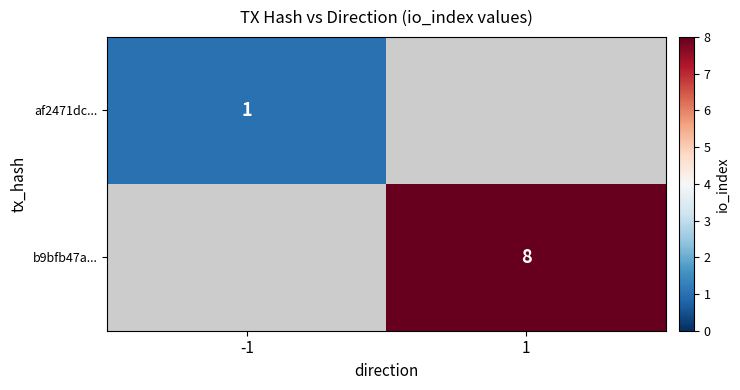

The b9bfb47a... series shows 13 at 1. True or false?

False